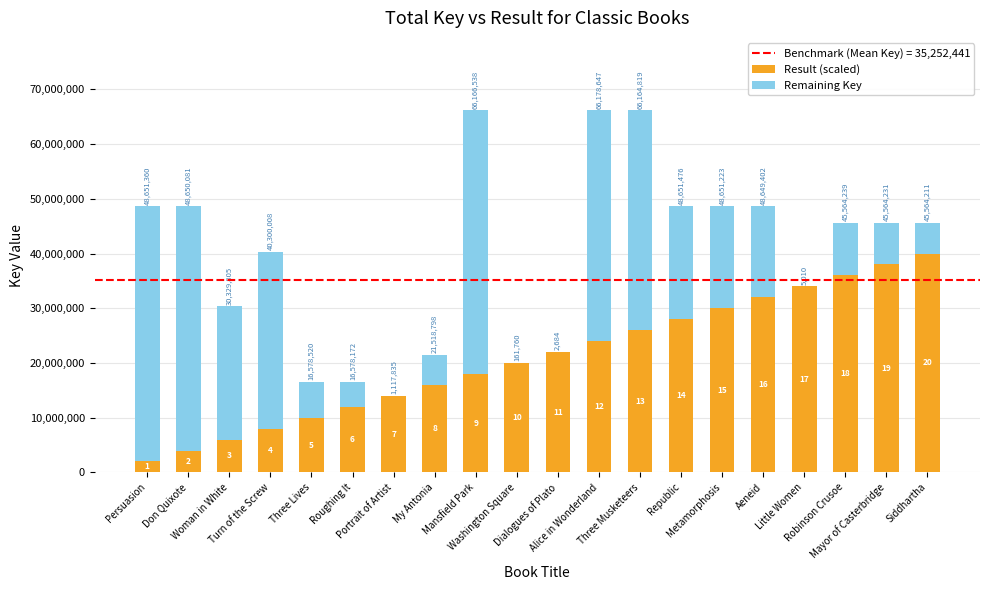

Are the bars grouped side by side (vs. stacked)?

No